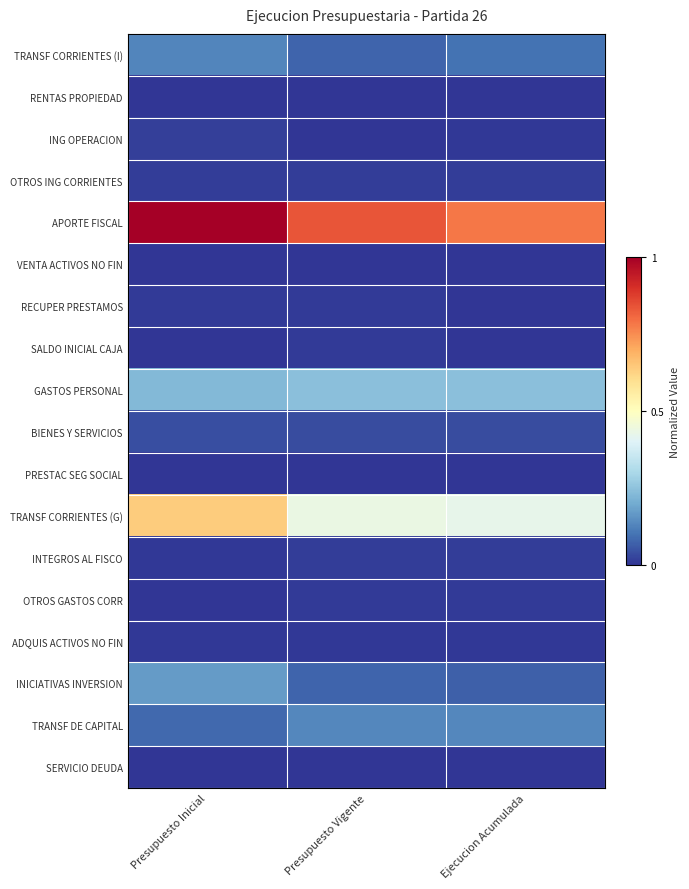

Reading left to right, transcribe all the data shown in this chart.

TRANSF CORRIENTES (I): Presupuesto Inicial=0.1	Presupuesto Vigente=0.1	Ejecucion Acumulada=0.1
RENTAS PROPIEDAD: Presupuesto Inicial=0.0	Presupuesto Vigente=0.0	Ejecucion Acumulada=0.0
ING OPERACION: Presupuesto Inicial=0.0	Presupuesto Vigente=0.0	Ejecucion Acumulada=0.0
OTROS ING CORRIENTES: Presupuesto Inicial=0.0	Presupuesto Vigente=0.0	Ejecucion Acumulada=0.0
APORTE FISCAL: Presupuesto Inicial=1.0	Presupuesto Vigente=0.8	Ejecucion Acumulada=0.8
VENTA ACTIVOS NO FIN: Presupuesto Inicial=0.0	Presupuesto Vigente=0.0	Ejecucion Acumulada=0.0
RECUPER PRESTAMOS: Presupuesto Inicial=0.0	Presupuesto Vigente=0.0	Ejecucion Acumulada=0.0
SALDO INICIAL CAJA: Presupuesto Inicial=0.0	Presupuesto Vigente=0.0	Ejecucion Acumulada=0.0
GASTOS PERSONAL: Presupuesto Inicial=0.2	Presupuesto Vigente=0.2	Ejecucion Acumulada=0.2
BIENES Y SERVICIOS: Presupuesto Inicial=0.0	Presupuesto Vigente=0.0	Ejecucion Acumulada=0.0
PRESTAC SEG SOCIAL: Presupuesto Inicial=0.0	Presupuesto Vigente=0.0	Ejecucion Acumulada=0.0
TRANSF CORRIENTES (G): Presupuesto Inicial=0.6	Presupuesto Vigente=0.4	Ejecucion Acumulada=0.4
INTEGROS AL FISCO: Presupuesto Inicial=0.0	Presupuesto Vigente=0.0	Ejecucion Acumulada=0.0
OTROS GASTOS CORR: Presupuesto Inicial=0.0	Presupuesto Vigente=0.0	Ejecucion Acumulada=0.0
ADQUIS ACTIVOS NO FIN: Presupuesto Inicial=0.0	Presupuesto Vigente=0.0	Ejecucion Acumulada=0.0
INICIATIVAS INVERSION: Presupuesto Inicial=0.2	Presupuesto Vigente=0.1	Ejecucion Acumulada=0.1
TRANSF DE CAPITAL: Presupuesto Inicial=0.1	Presupuesto Vigente=0.1	Ejecucion Acumulada=0.1
SERVICIO DEUDA: Presupuesto Inicial=0.0	Presupuesto Vigente=0.0	Ejecucion Acumulada=0.0